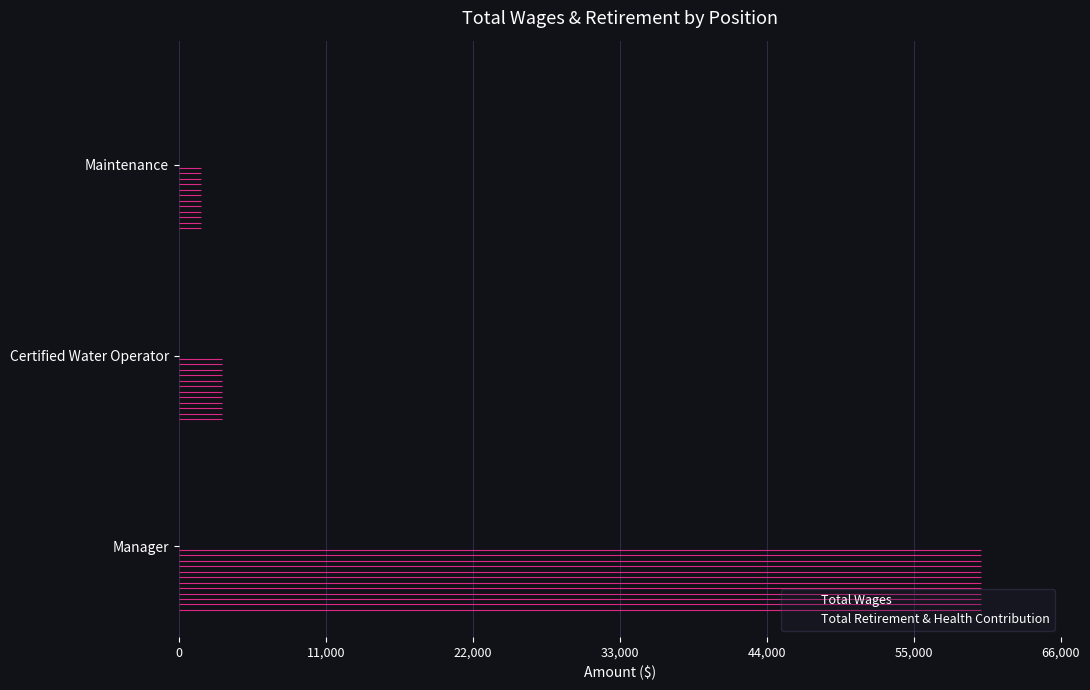

Rank the series at 22,000 from highest to lowest value.

Total Wages, Total Retirement & Health Contribution